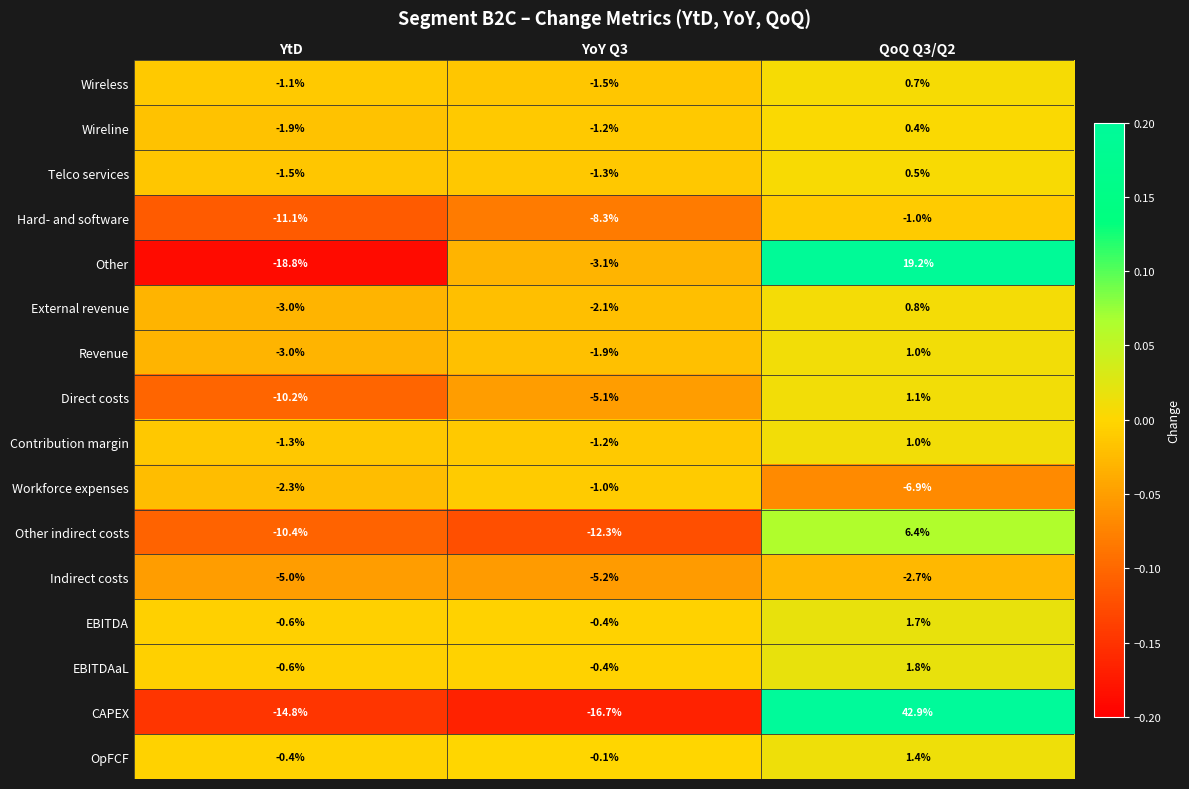

Is it true that Hard- and software equals -0.3 at QoQ Q3/Q2?

False